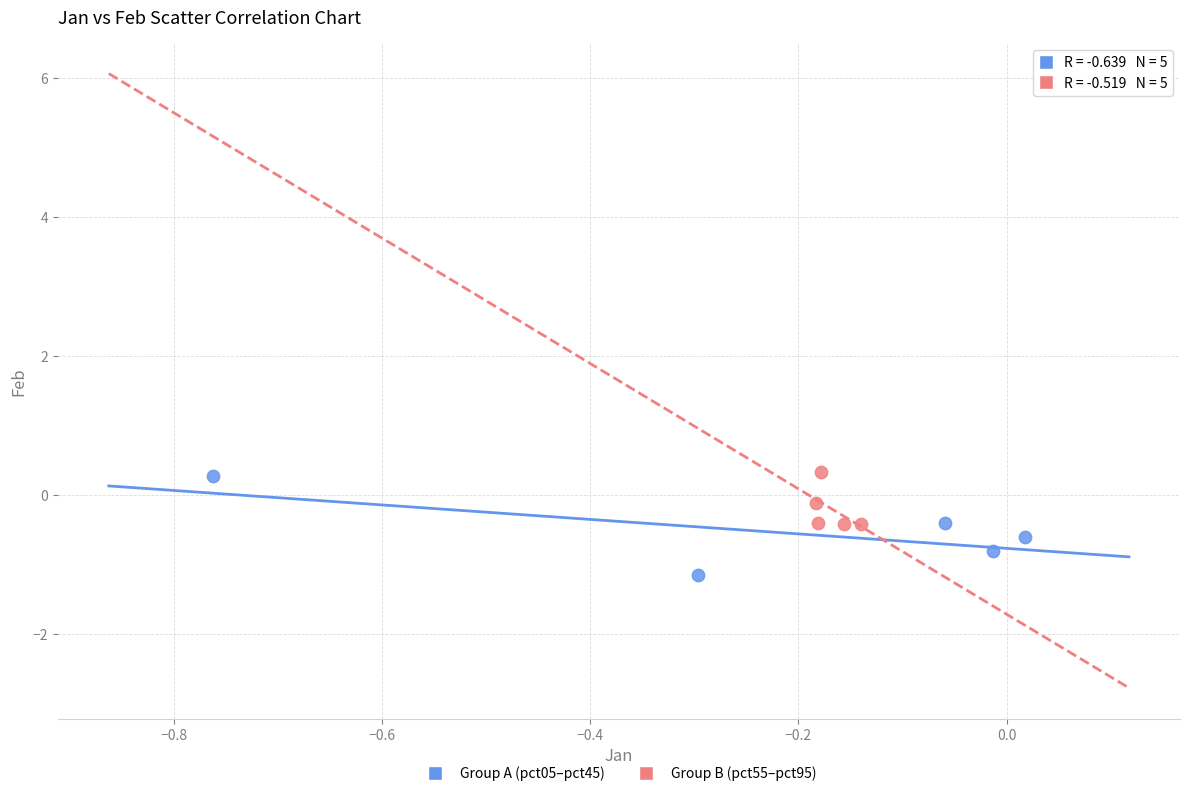

Which series reaches the minimum Y coordinate?

Group A (pct05–pct45)